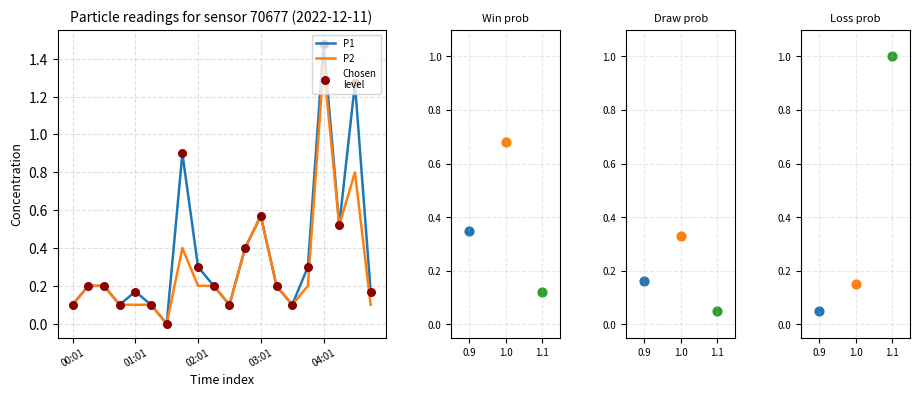

At how many categories does at least one series exceed 0?

19